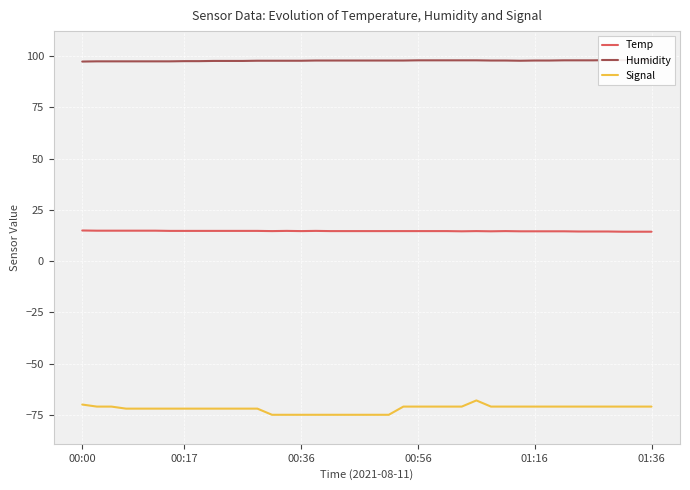

How many interior local valleys does the Temp series have?

4